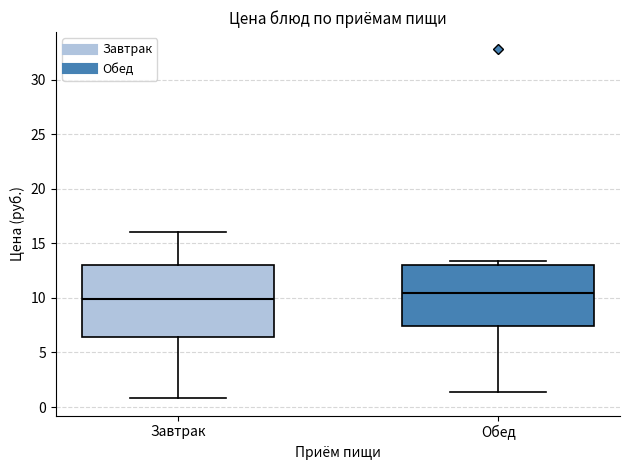

Where does the median line of the box for Обед sit on the y-axis? The values are not printed on the chart, so give them approximately, as read against the axis.

10.5